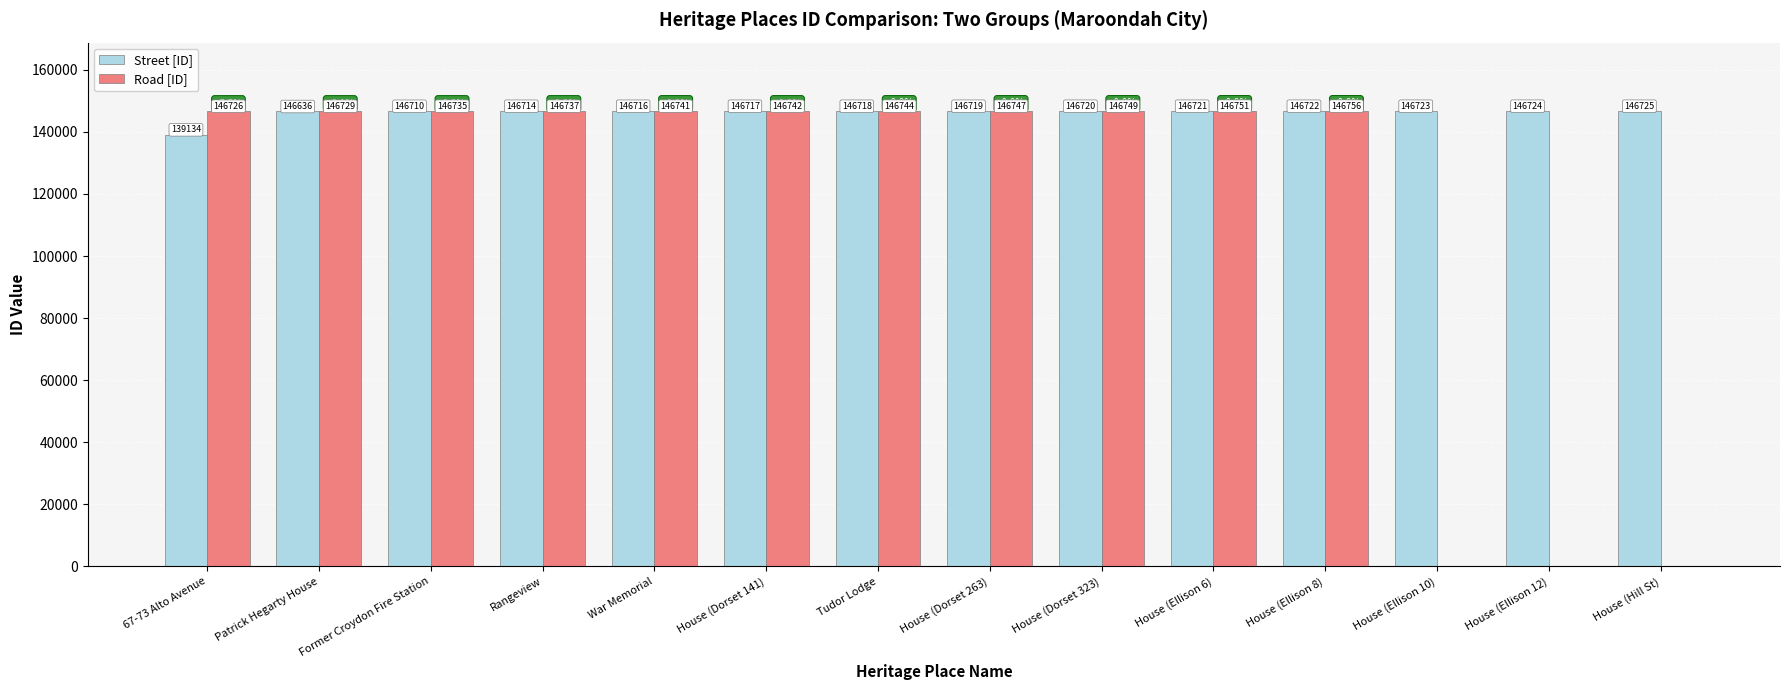

The value of Street [ID] at House (Ellison 8) is 58587. True or false?

False